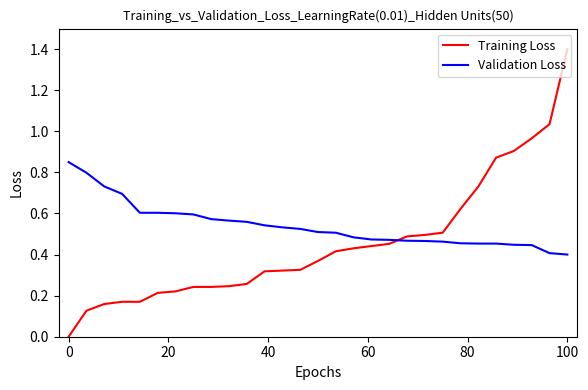

What is the greatest value displayed?

1.4